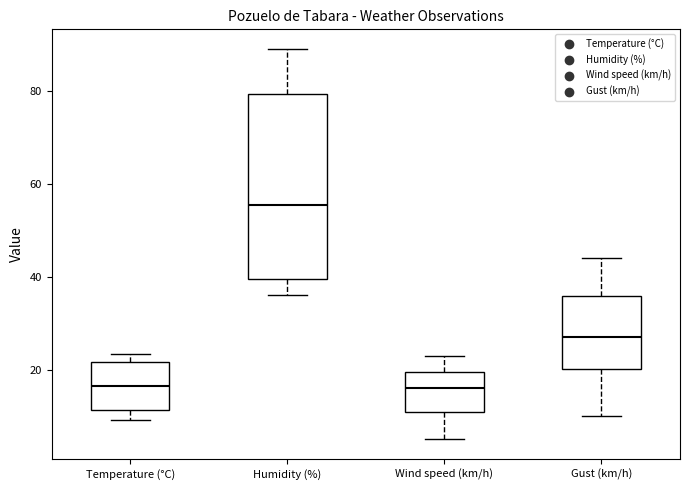

Comparing the boxes themselves (not the whiskers), which one is the tallest?

Humidity (%)